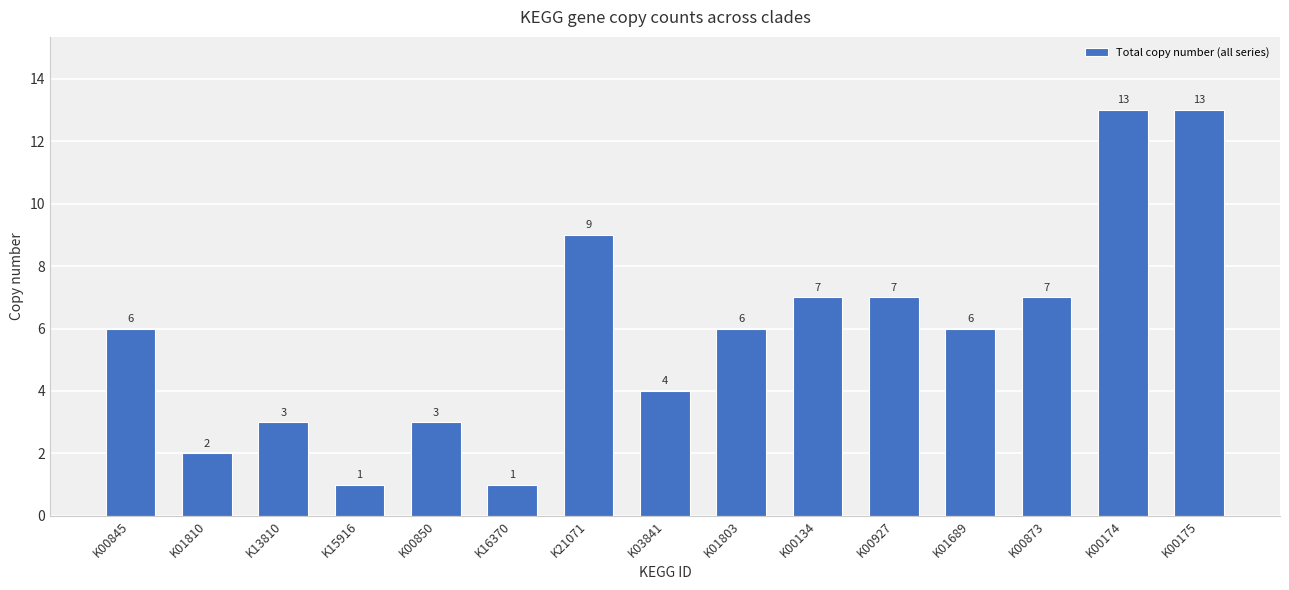

What is the label of the 14th bar from the right?

K01810